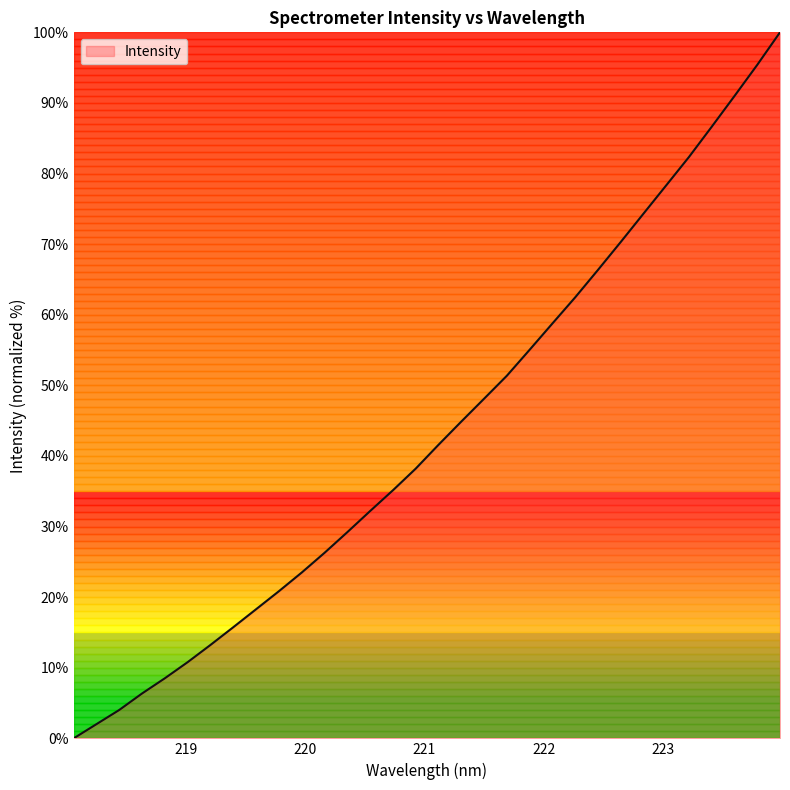

What is the difference between the maximum and minimum values?

100.0